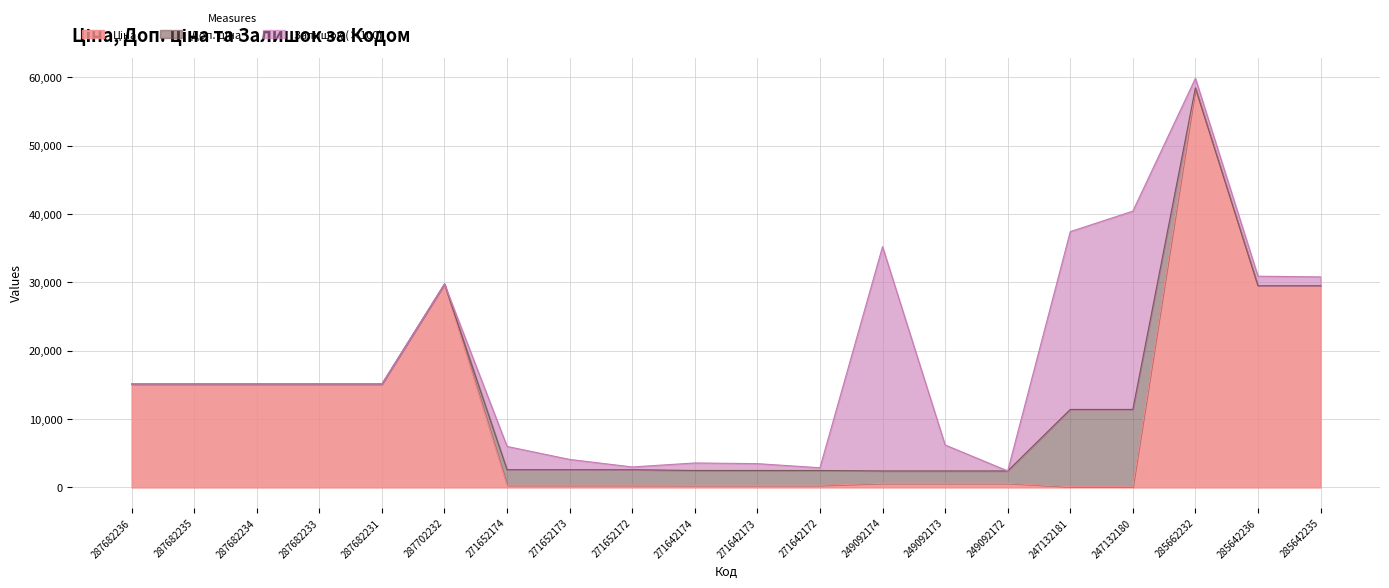

What is the total value across all series at 285662232?

59826.5